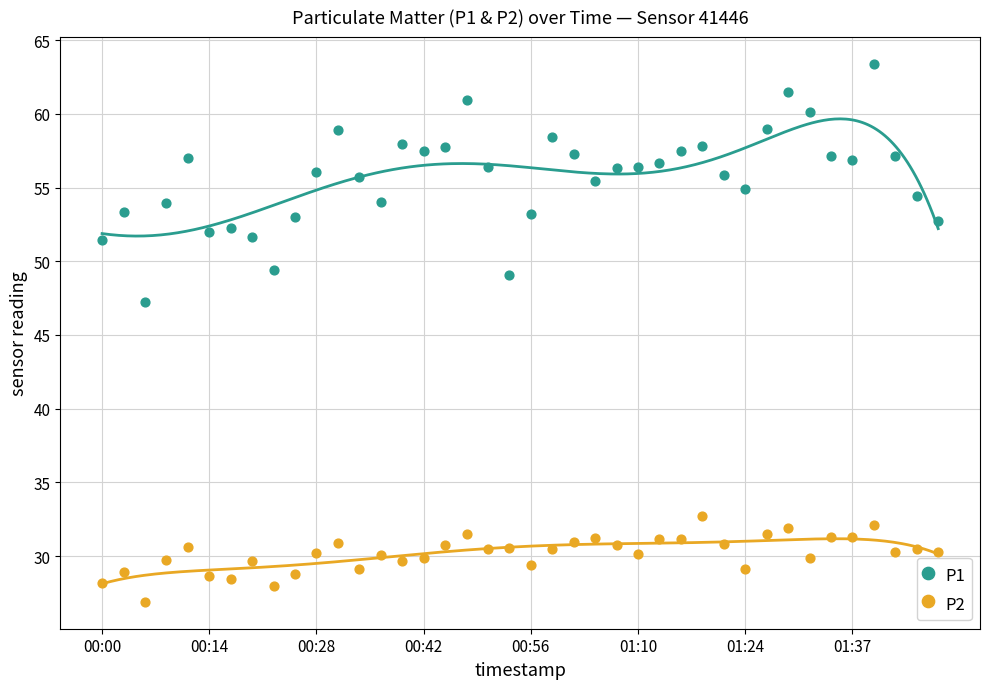

Which series reaches the minimum Y coordinate?

P2